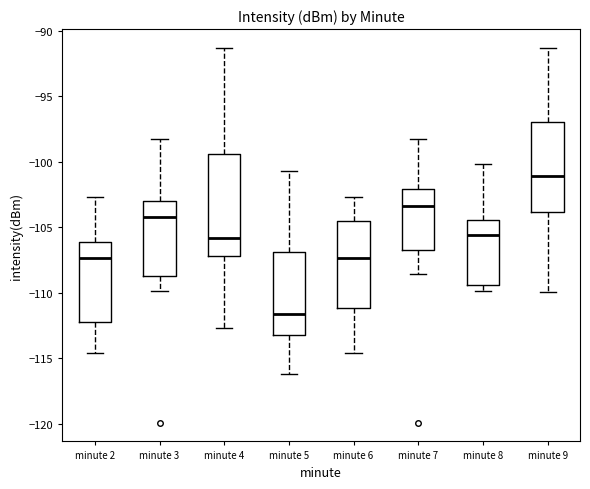

Reading left to right, transcribe this box plot: for each box, give where its median line is, the range the box spans, and where its two whiskers end, as read against the y-axis. The values are not printed on the chart, so give them approximately, as read against the axis.

minute 2: median -107.5, box -112.0 to -106.0, whiskers -114.5 to -102.5
minute 3: median -104.0, box -108.5 to -103.0, whiskers -110.0 to -98.5
minute 4: median -106.0, box -107.0 to -99.5, whiskers -112.5 to -91.5
minute 5: median -111.5, box -113.0 to -107.0, whiskers -116.0 to -100.5
minute 6: median -107.5, box -111.0 to -104.5, whiskers -114.5 to -102.5
minute 7: median -103.5, box -106.5 to -102.0, whiskers -108.5 to -98.5
minute 8: median -105.5, box -109.5 to -104.5, whiskers -110.0 to -100.0
minute 9: median -101.0, box -104.0 to -97.0, whiskers -110.0 to -91.5